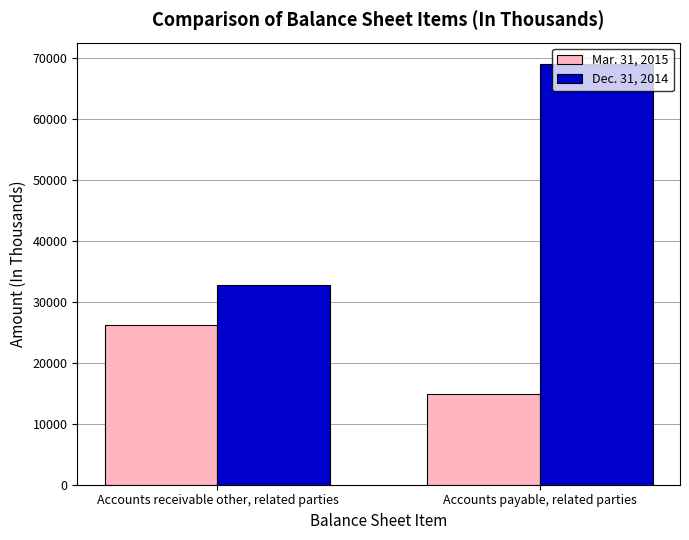

The Dec. 31, 2014 series shows 69083 at Accounts payable, related parties. True or false?

True